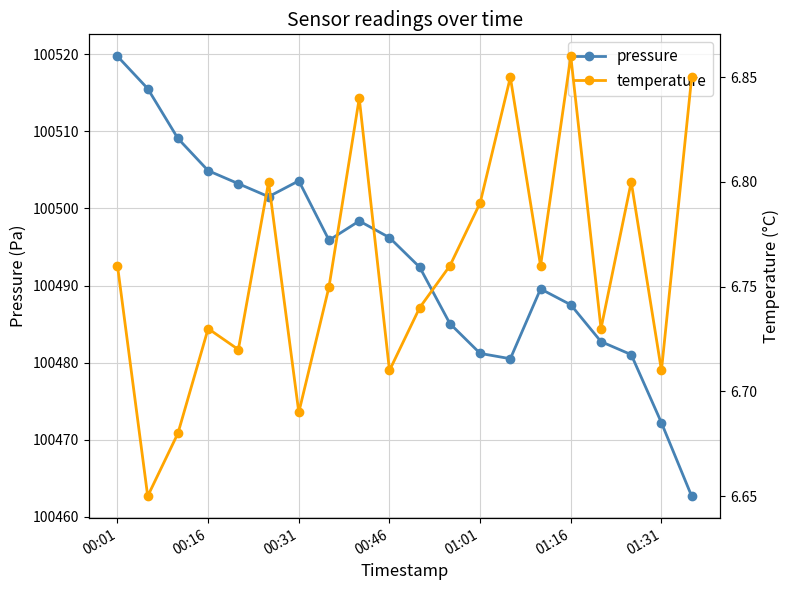

What is the value of the temperature point at the 18th from the left?

6.8